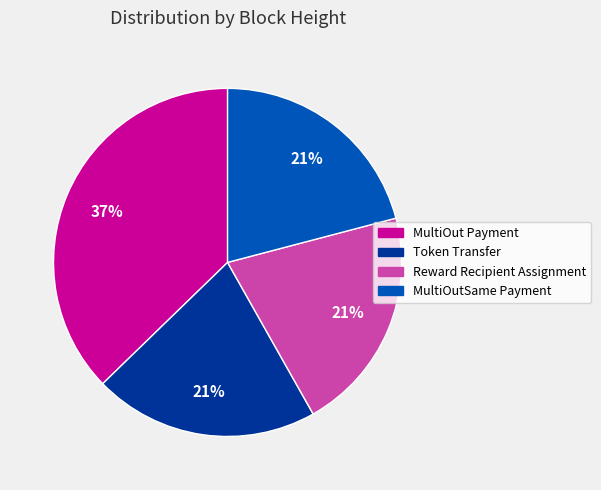

Is there any slice that represents more than half of the pie?

No